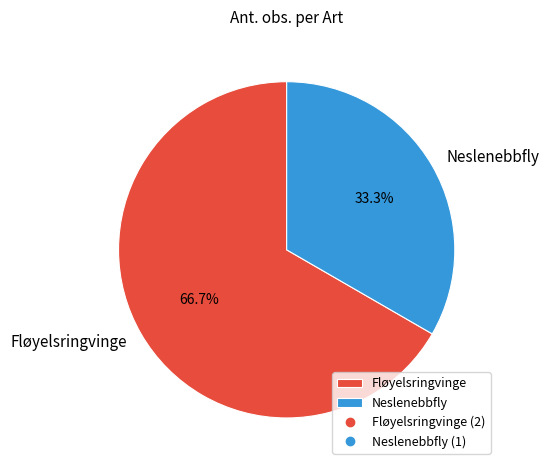

What is the smallest slice in the pie chart?

Neslenebbfly